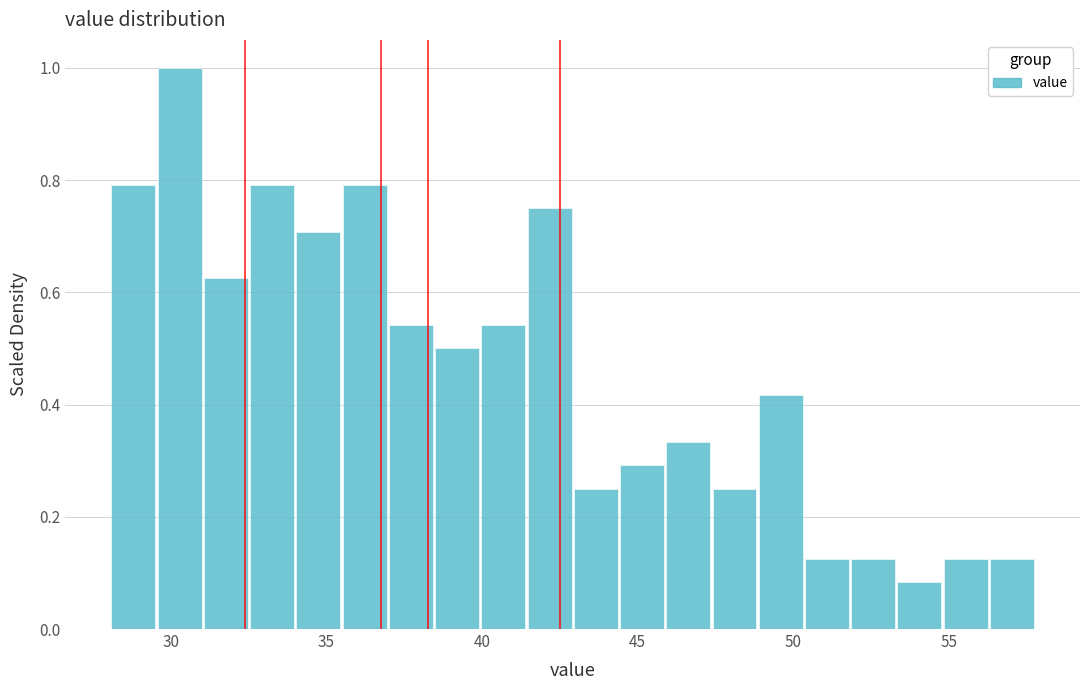

Around what value on the x-axis is the tallest bar? Give the approximate position of its centre, as read against the axis.

30.5